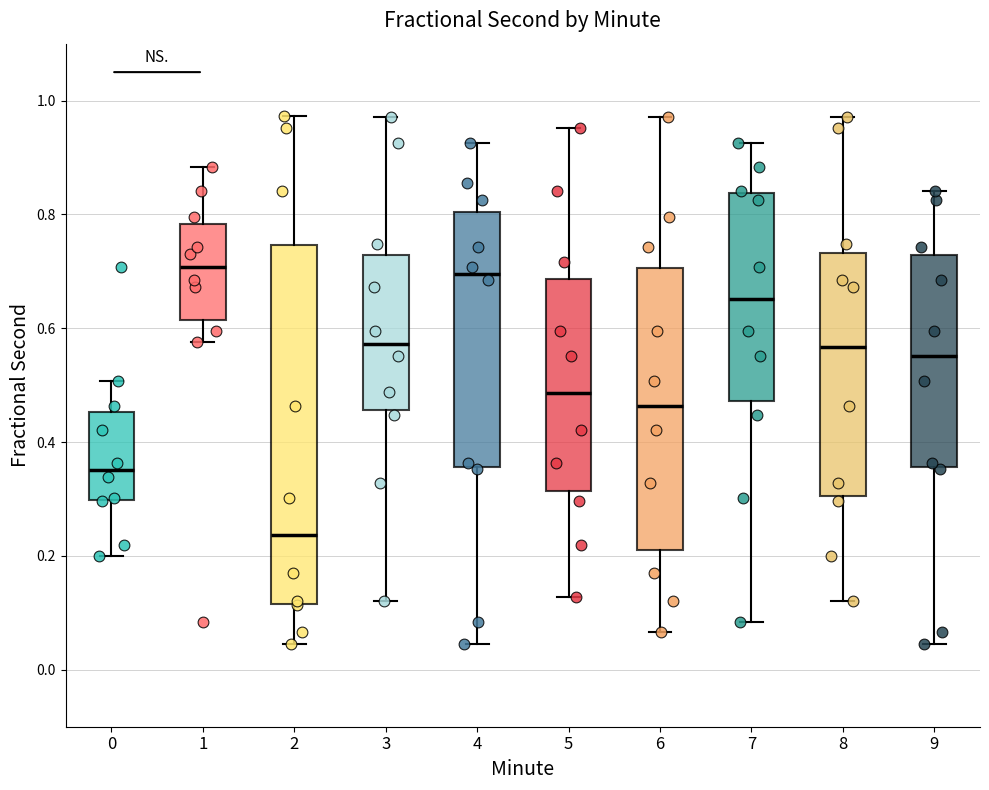

Reading left to right, read every box against the y-axis: the position of its median line, the range the box covers, and the ends of its whiskers. The values are not printed on the chart, so give them approximately, as read against the axis.

0: median 0.36, box 0.30 to 0.46, whiskers 0.20 to 0.50
1: median 0.70, box 0.62 to 0.78, whiskers 0.58 to 0.88
2: median 0.24, box 0.12 to 0.74, whiskers 0.04 to 0.98
3: median 0.58, box 0.46 to 0.72, whiskers 0.12 to 0.98
4: median 0.70, box 0.36 to 0.80, whiskers 0.04 to 0.92
5: median 0.48, box 0.32 to 0.68, whiskers 0.12 to 0.96
6: median 0.46, box 0.20 to 0.70, whiskers 0.06 to 0.98
7: median 0.66, box 0.48 to 0.84, whiskers 0.08 to 0.92
8: median 0.56, box 0.30 to 0.74, whiskers 0.12 to 0.98
9: median 0.56, box 0.36 to 0.72, whiskers 0.04 to 0.84